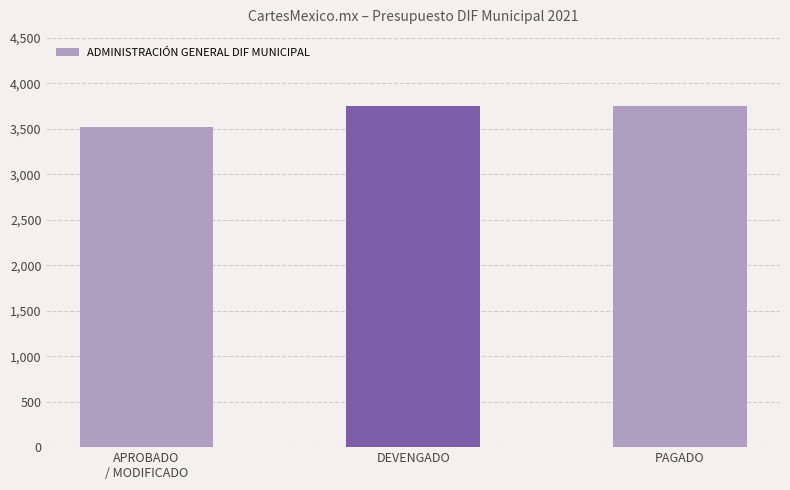

Is it true that the value at DEVENGADO is 2090557.1?

False